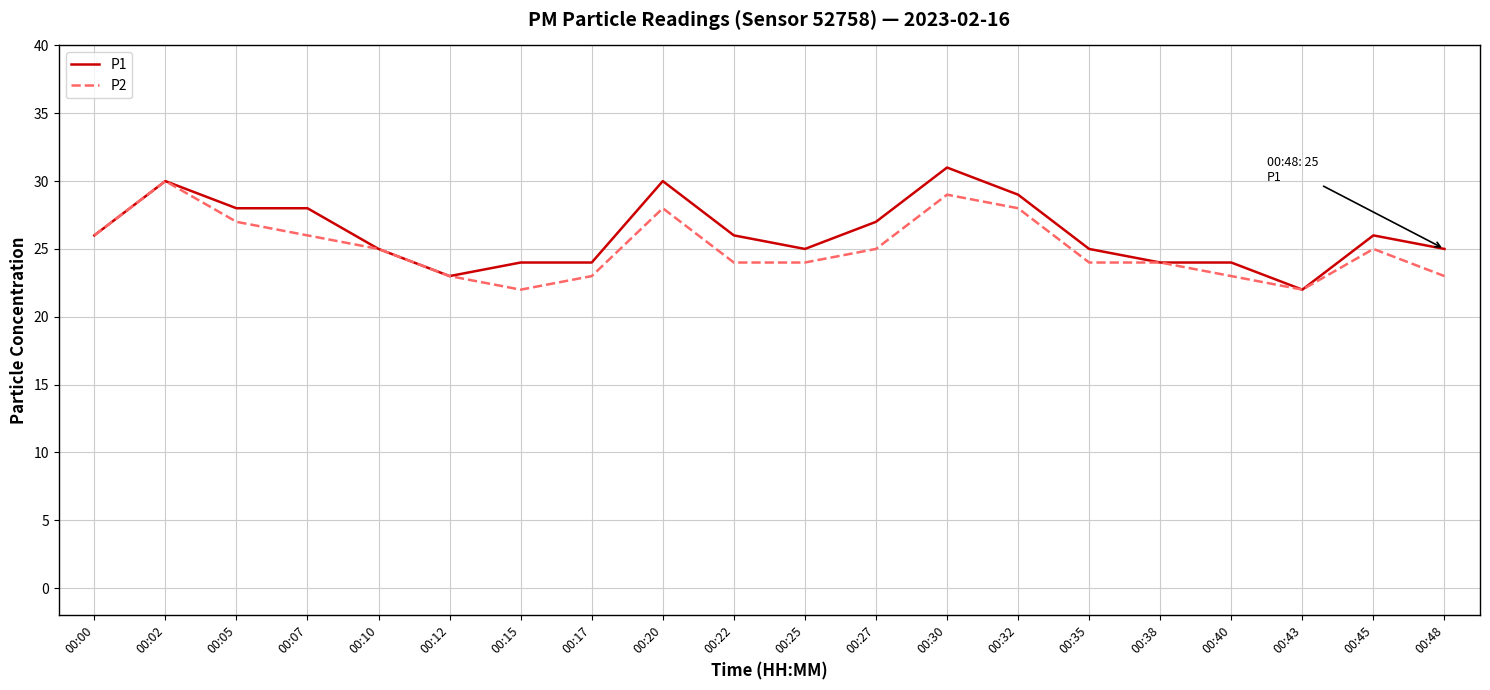

True or false: P1 has more than 1 interior local peaks.

True